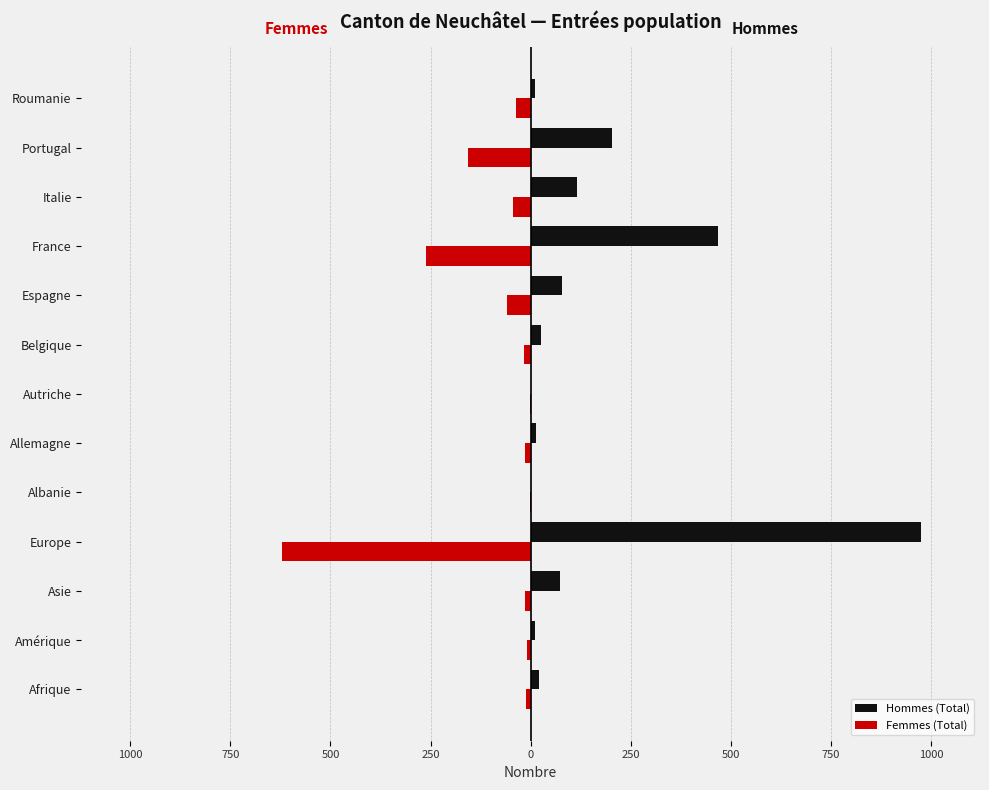

What are all the series names shown in the legend?

Hommes (Total), Femmes (Total)